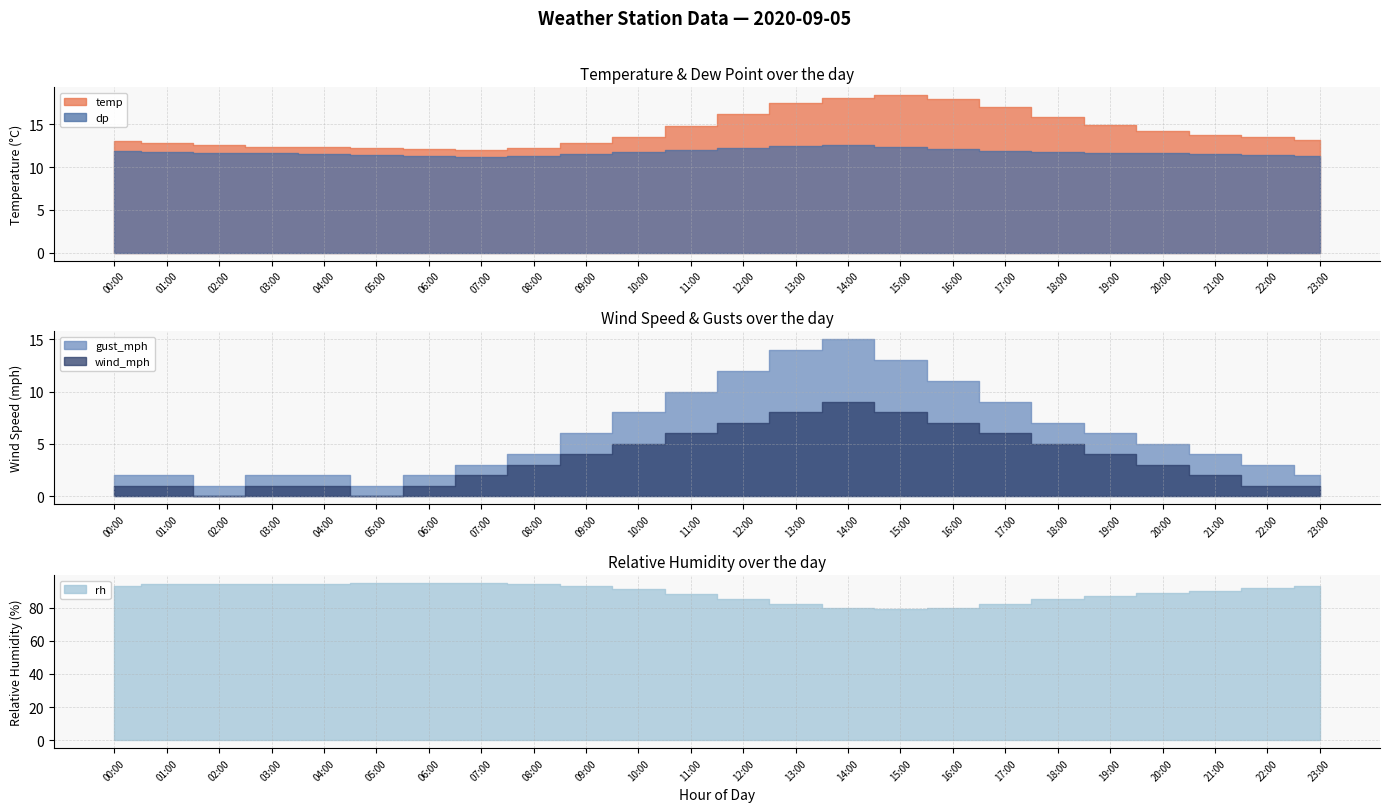

What position from the right is 08:00?

16